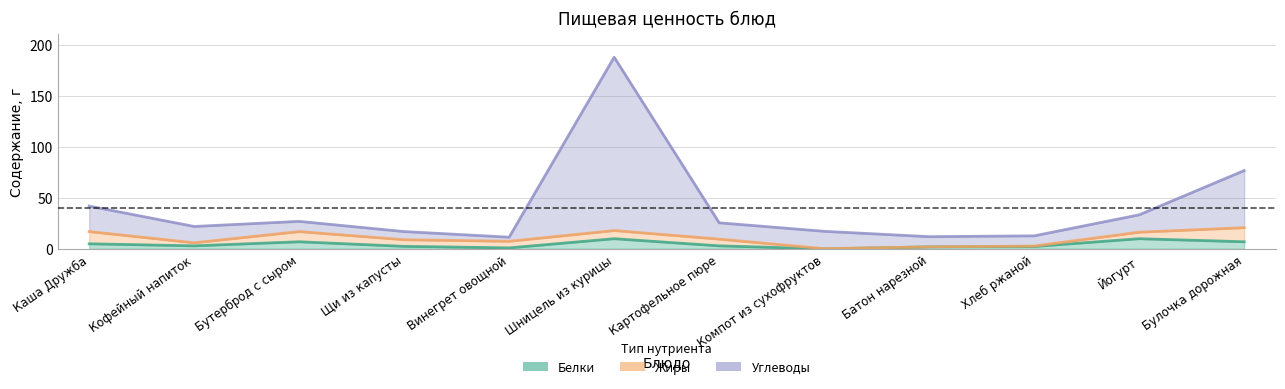

True or false: Углеводы and Белки cross at least once.

False